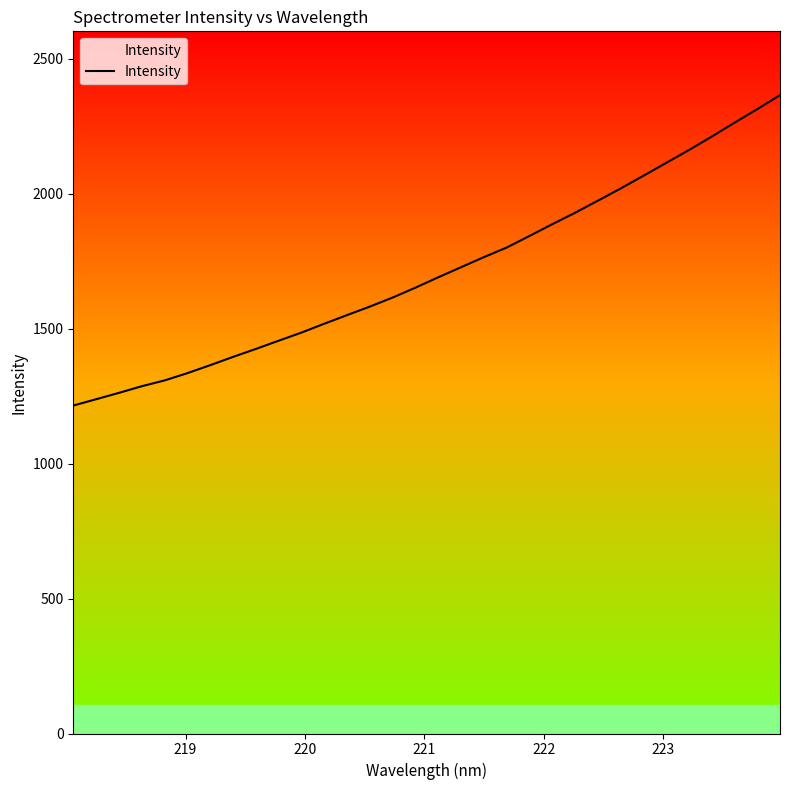

What is the minimum value shown in the chart?

1215.2